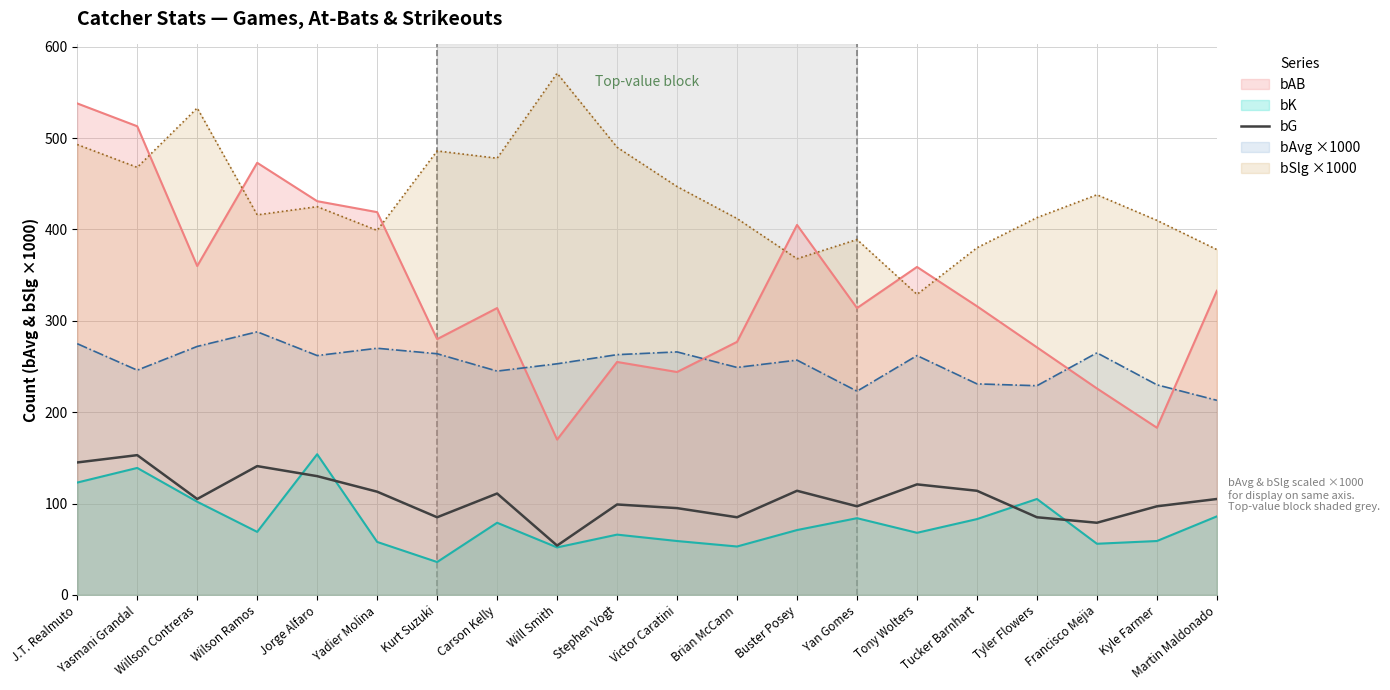

What is the smallest value displayed?

36